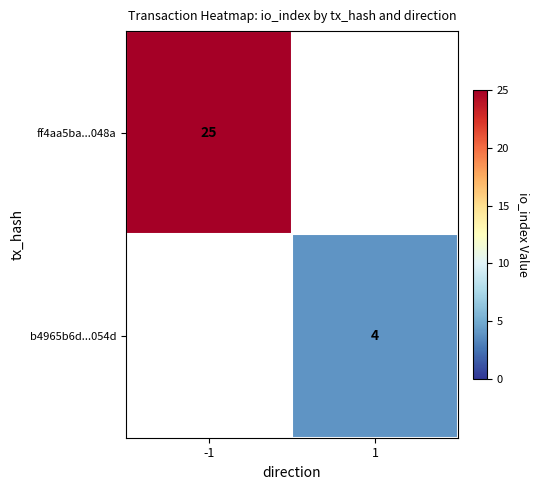

The value of ff4aa5ba...048a at -1 is 25. True or false?

True